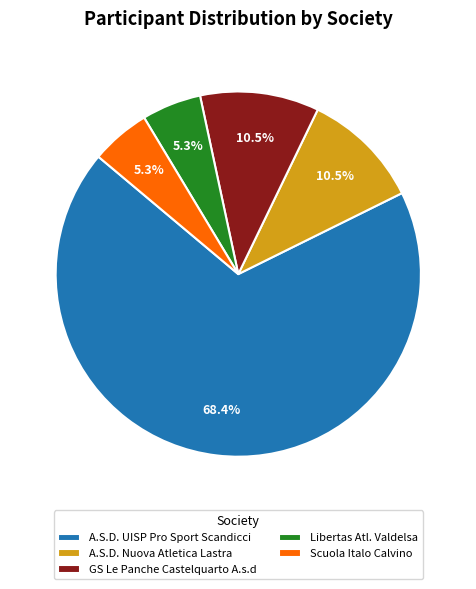

To the nearest percent, what percentage of the pie is Libertas Atl. Valdelsa?

5%